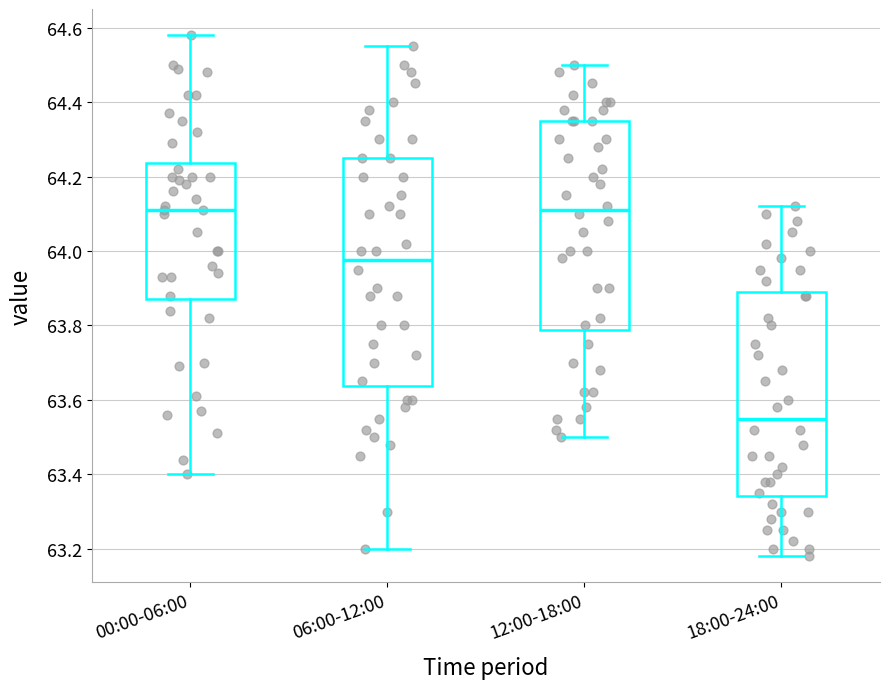

Where is the lower edge of the box for 00:00-06:00 on the y-axis? The values are not printed on the chart, so give them approximately, as read against the axis.

63.88